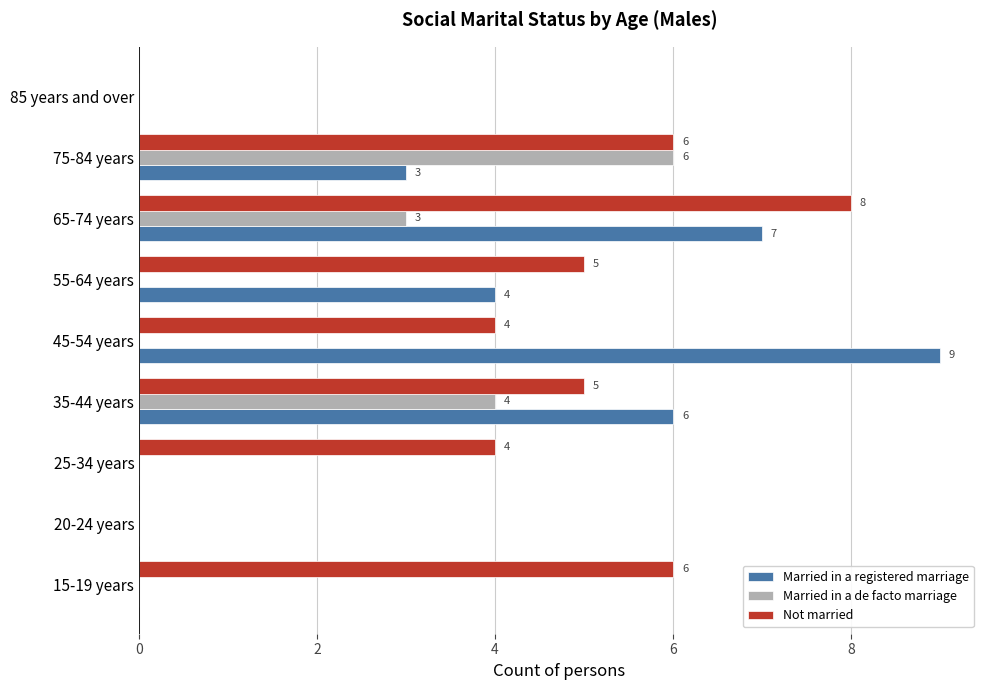

Is the value of Not married at 25-34 years greater than the value of Married in a de facto marriage at 75-84 years?

No